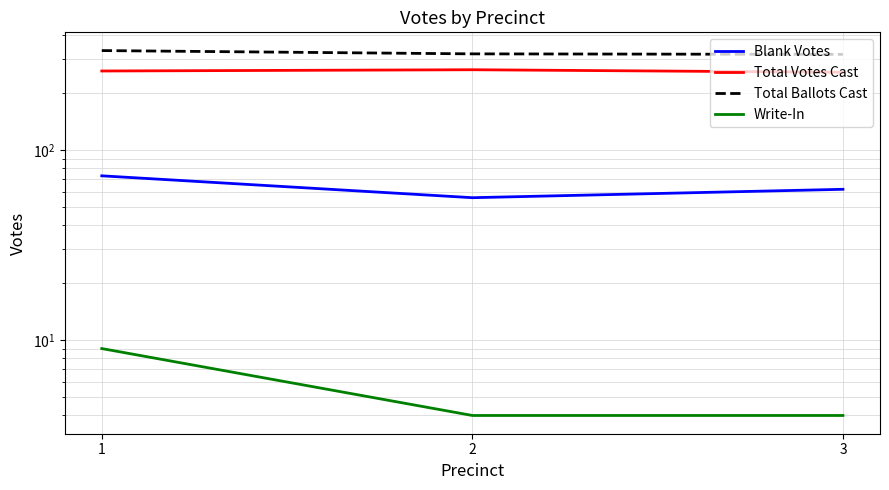

What is the difference between the Total Ballots Cast values at 3 and 1?

15